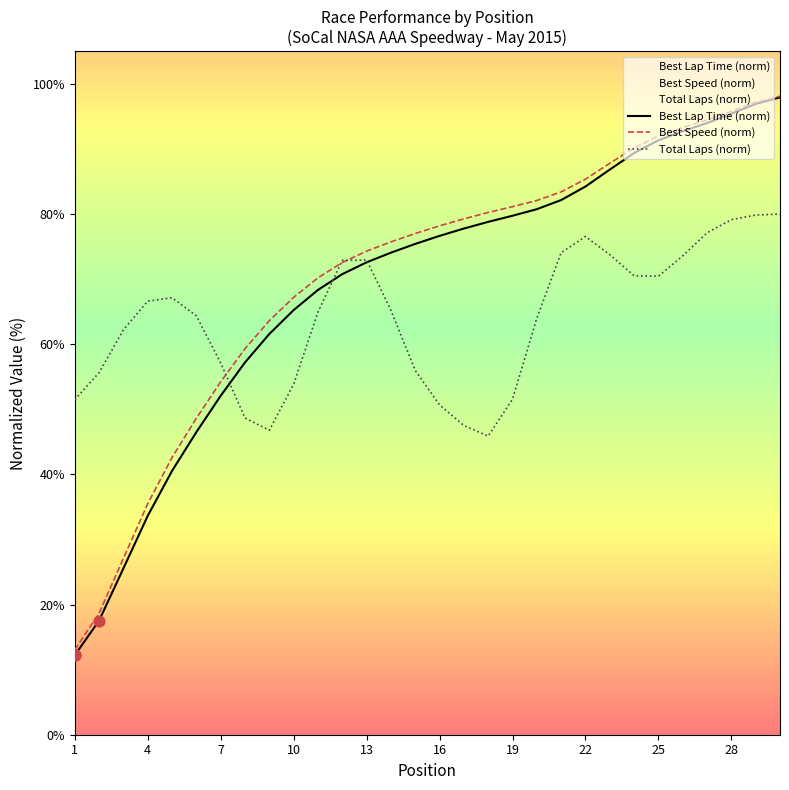

Which series has the widest spread of Y values?

Best Speed